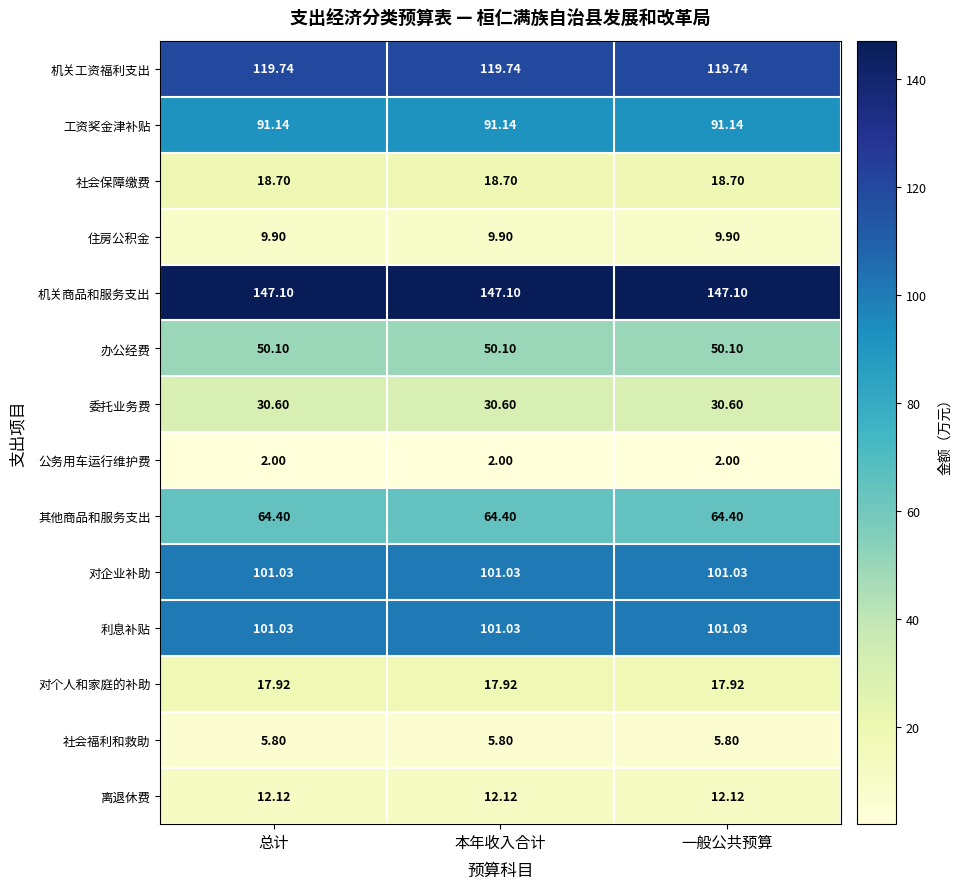

Which series has the largest total across all categories?

机关商品和服务支出